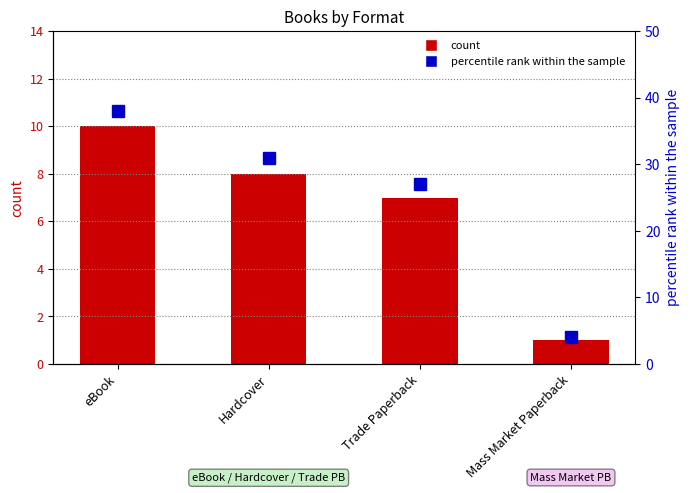

What position from the left is eBook?

1